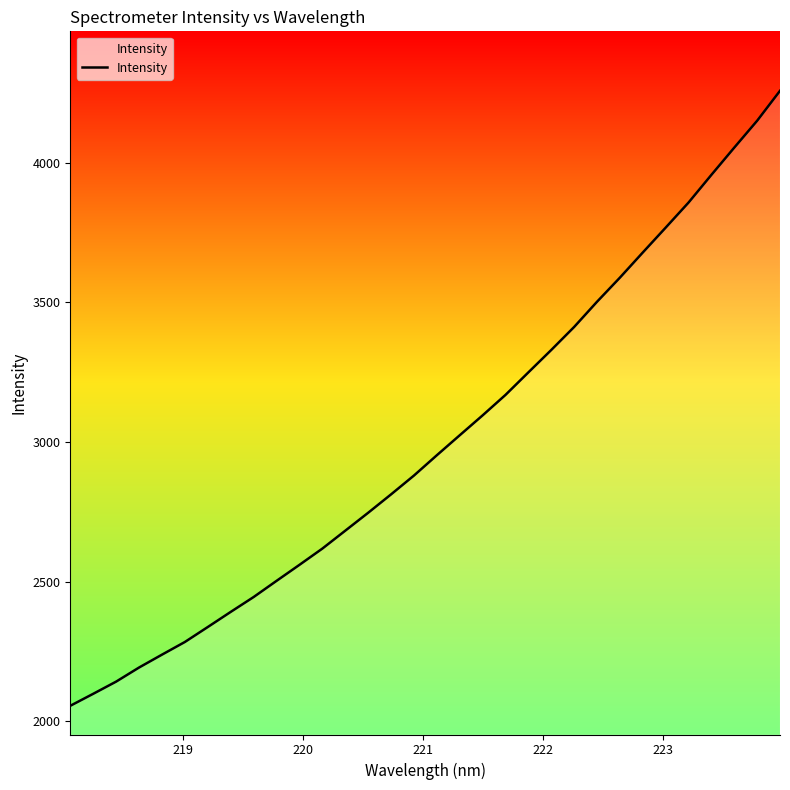

What is the minimum value shown in the chart?

2055.4